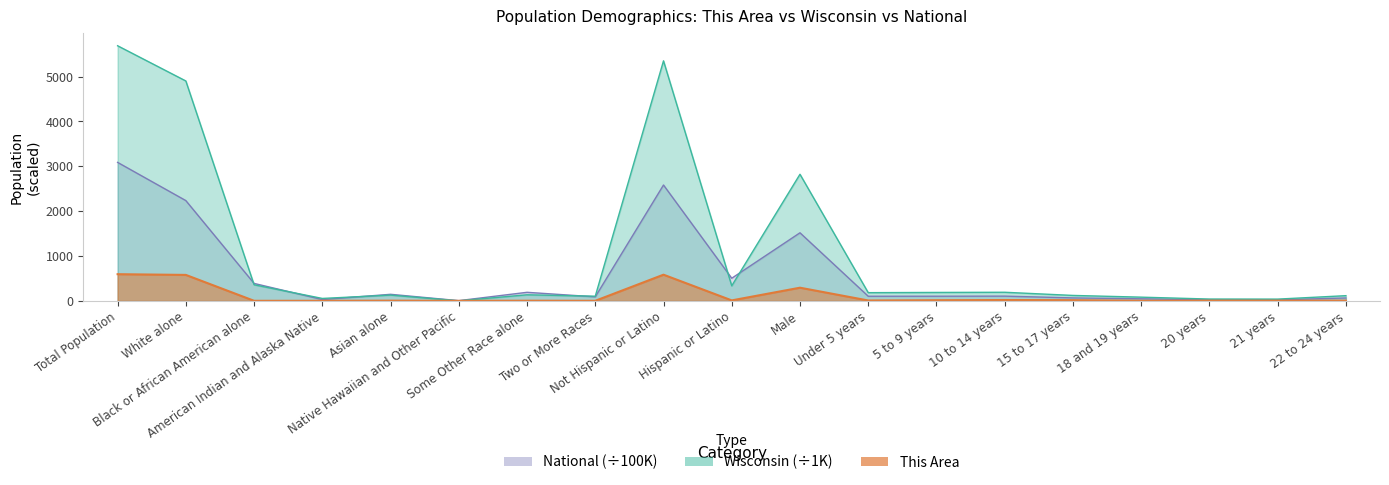

What is the difference between the maximum and minimum values in the This Area series?

594.0